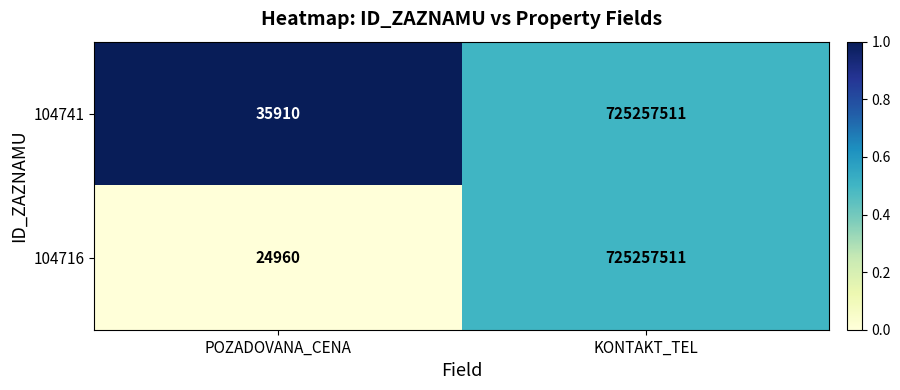

What is the highest value of the 104716 series?

725257511